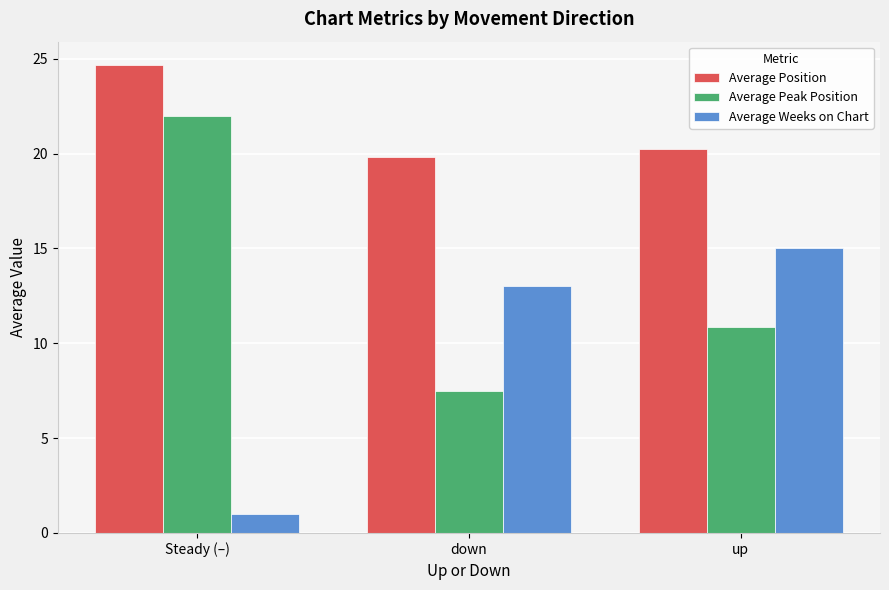

Is it true that Average Weeks on Chart equals 9.1 at up?

False